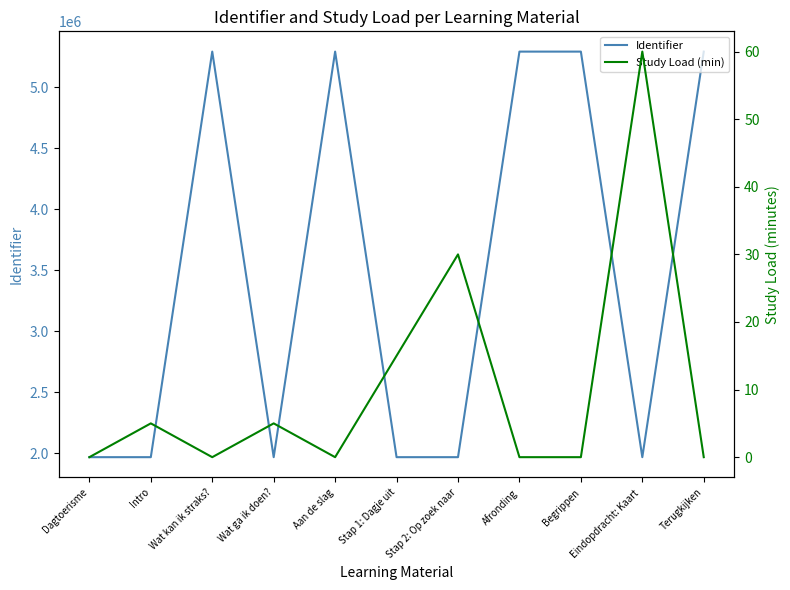

Which series has the largest total across all categories?

Identifier